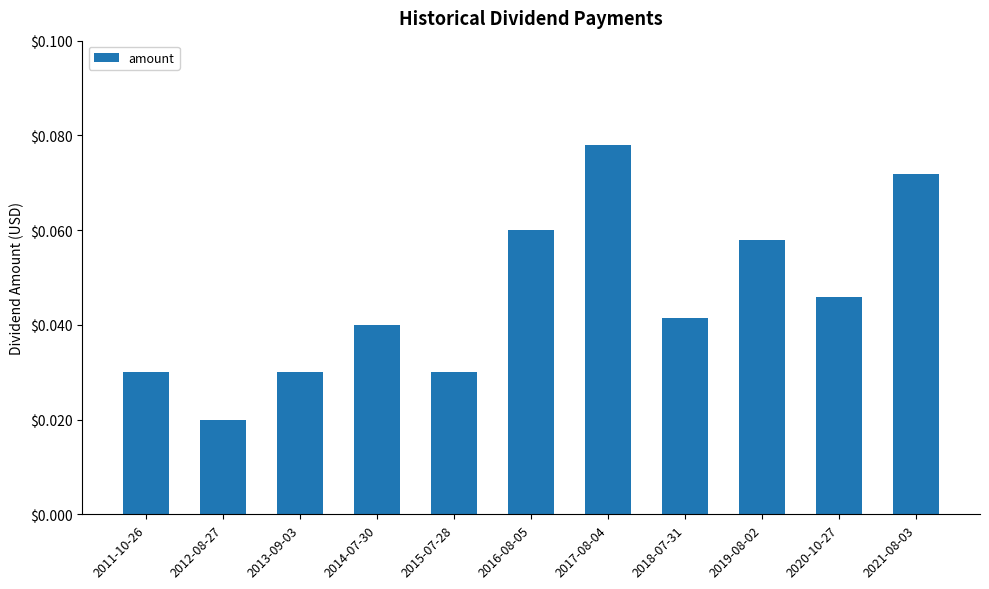

What is the label of the 6th bar from the left?

2016-08-05